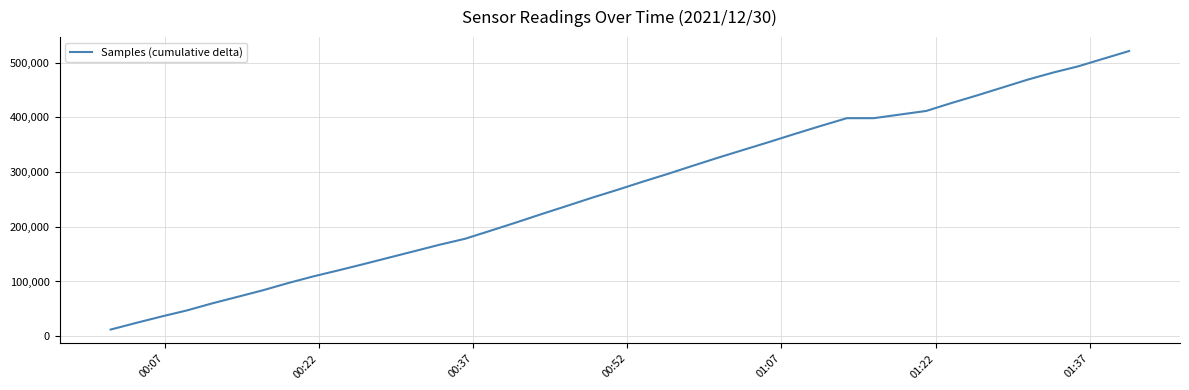

What is the smallest value displayed?

12035